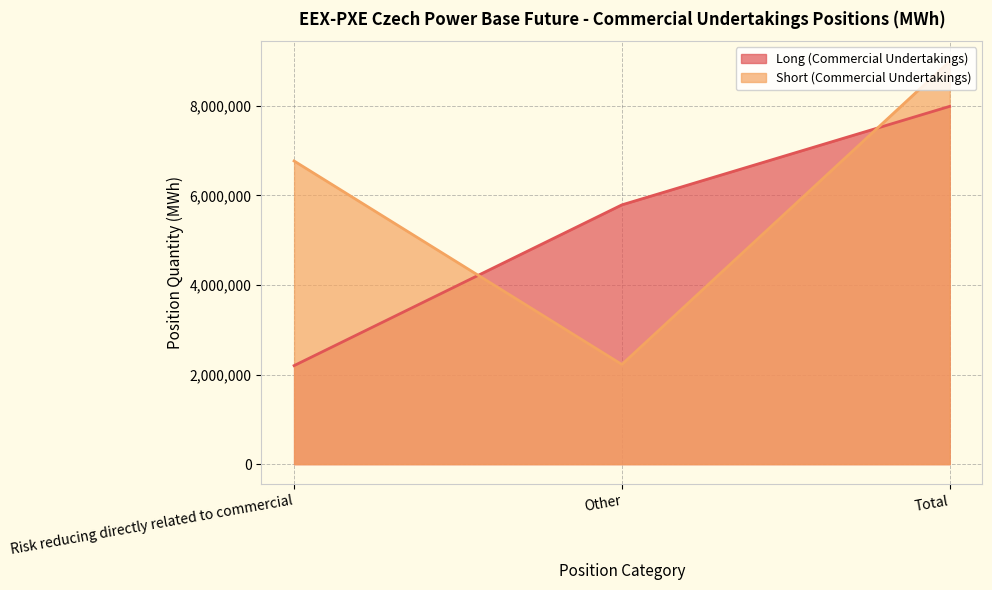

At which category does the chart reach its minimum across all series?

Risk reducing directly related to commercial